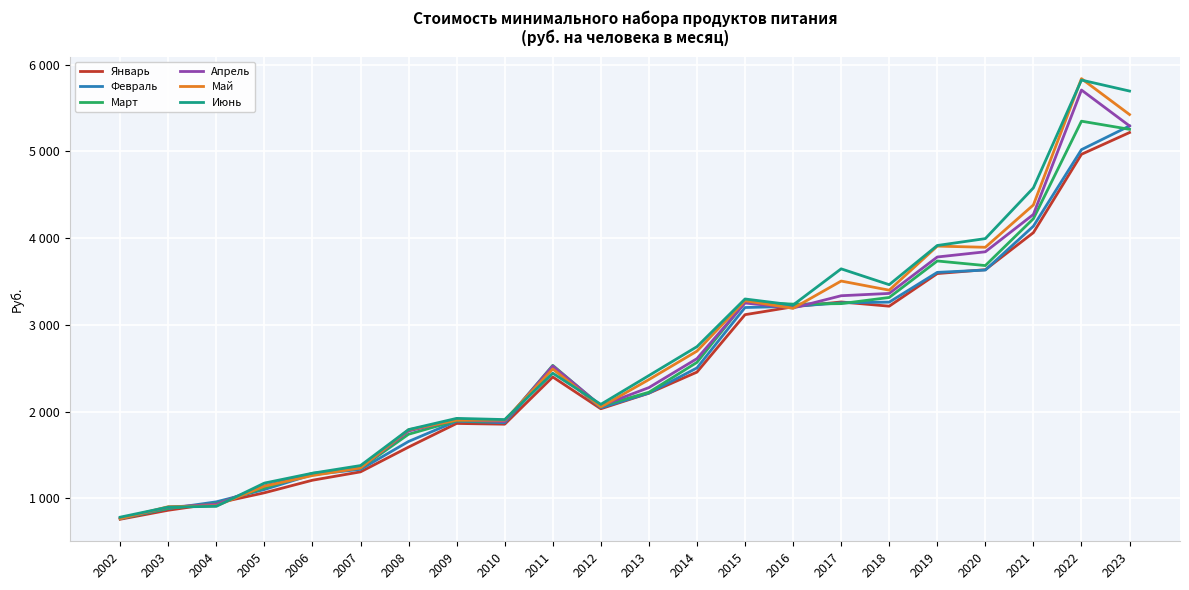

What are all the series names shown in the legend?

Январь, Февраль, Март, Апрель, Май, Июнь